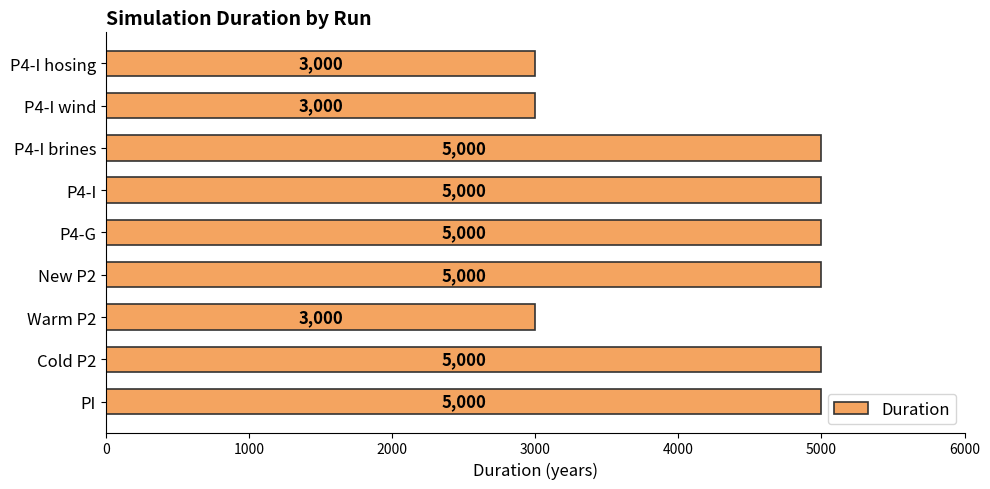

Reading top to bottom, extract all data points from this chart.

P4-I hosing=3000	P4-I wind=3000	P4-I brines=5000	P4-I=5000	P4-G=5000	New P2=5000	Warm P2=3000	Cold P2=5000	PI=5000